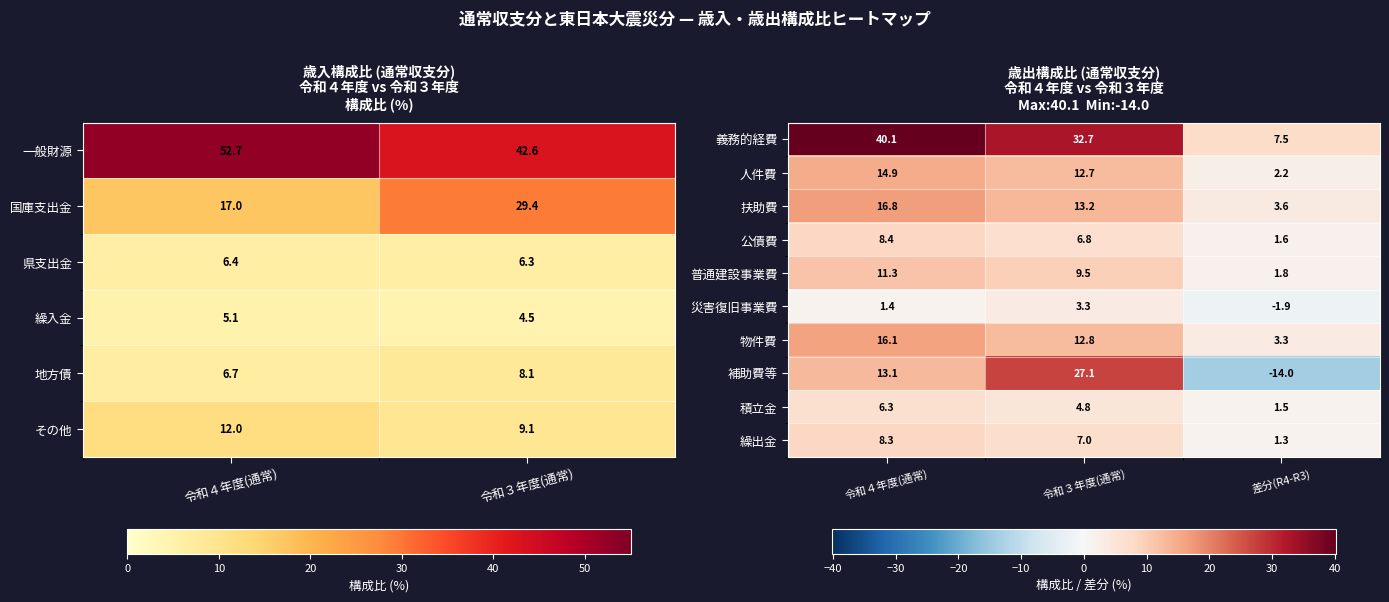

What is the difference between the second highest and minimum values in the 繰出金 series?

5.7